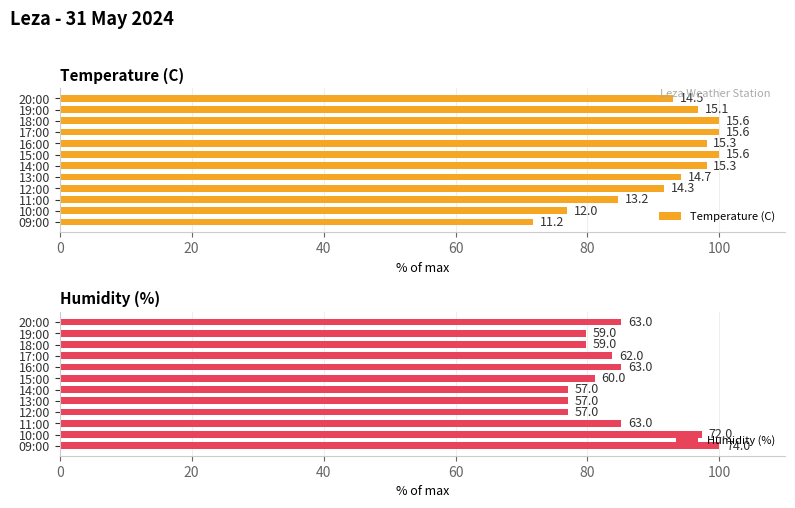

What position from the left is 10:00?

11